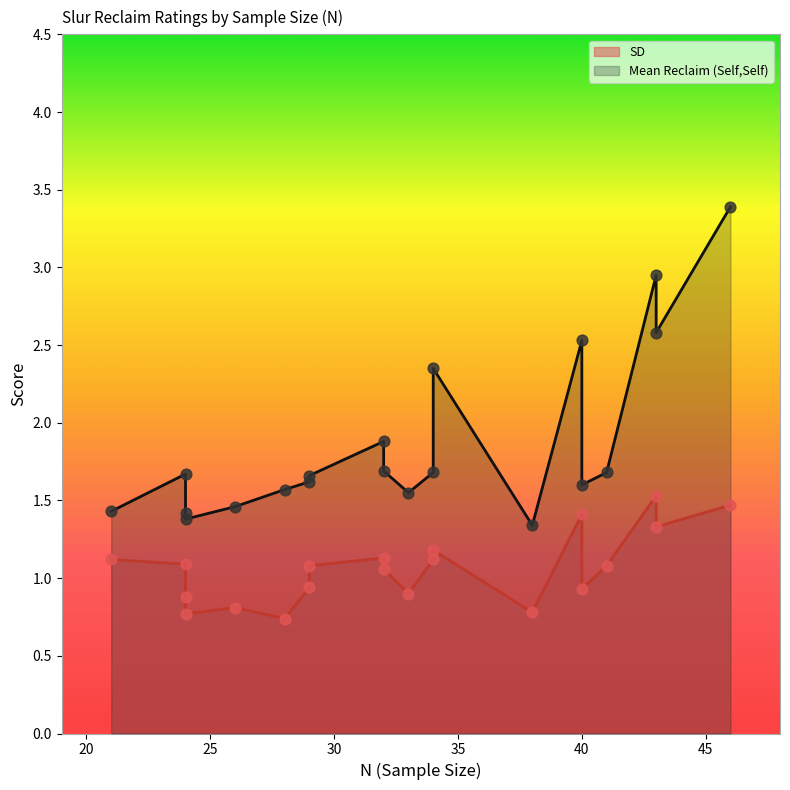

What are all the series names shown in the legend?

Mean Reclaim (Self,Self), SD